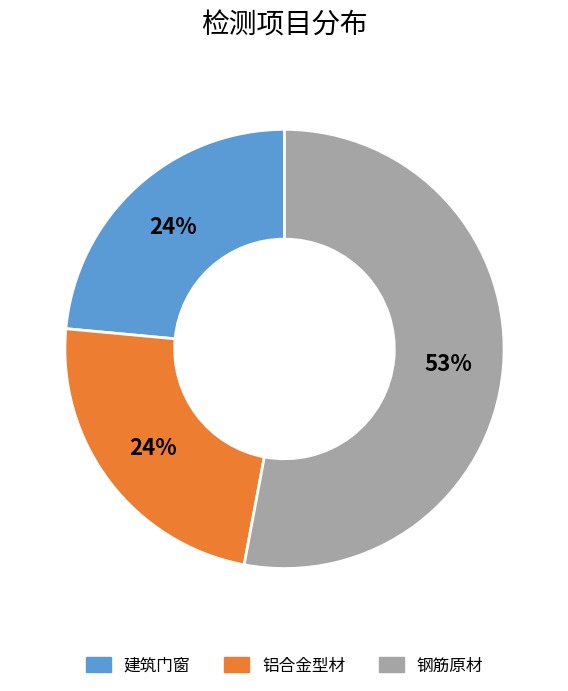

Which has a higher value, 建筑门窗 or 钢筋原材?

钢筋原材